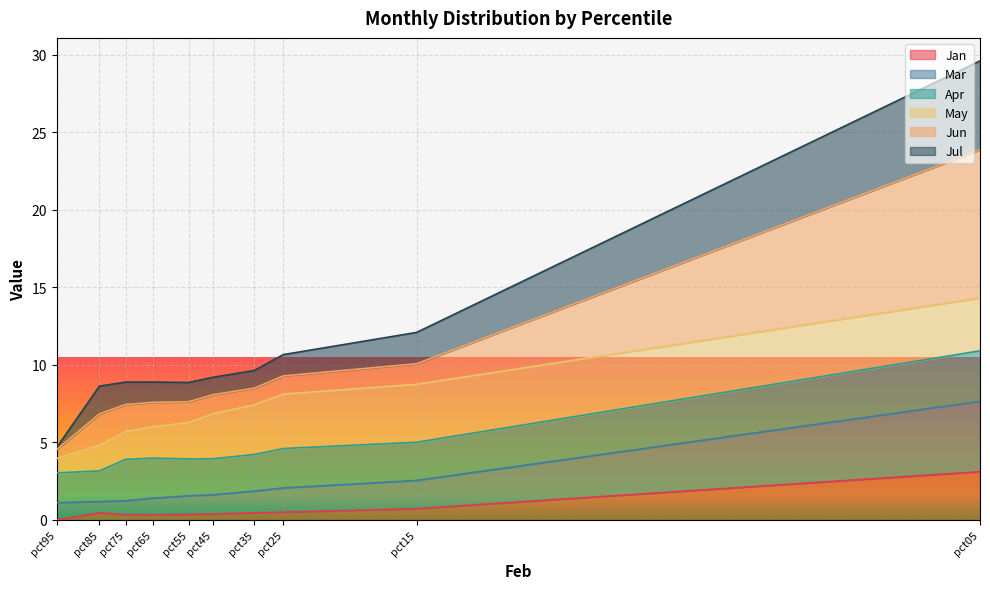

What is the difference between the highest and lowest values at pct45?

8.8